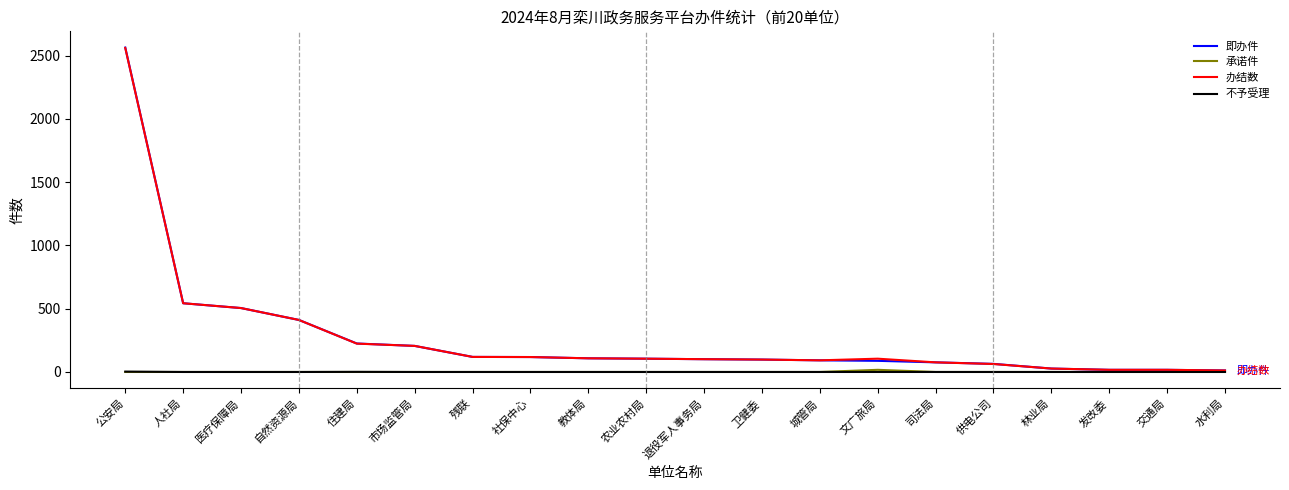

Is it true that 不予受理 equals 0 at 退役军人事务局?

True